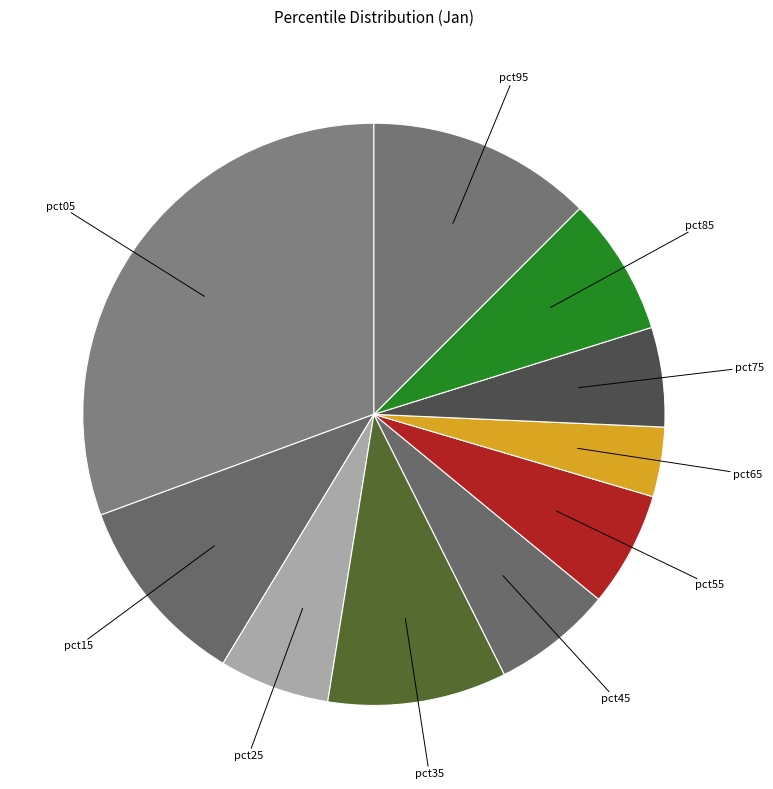

To the nearest percent, what is the average slice percentage?

10%